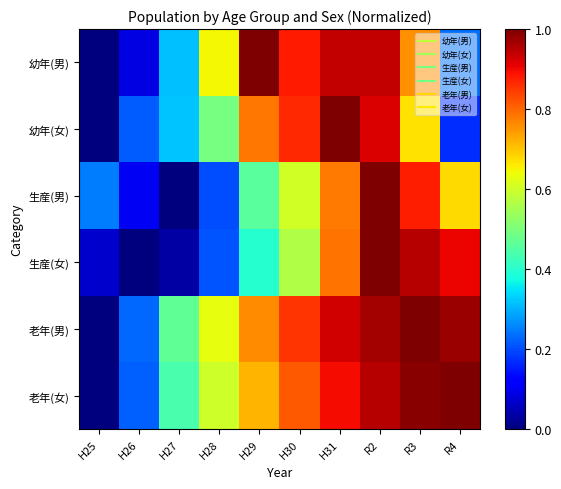

Which series changed the most between H25 and R2?

老年(男)